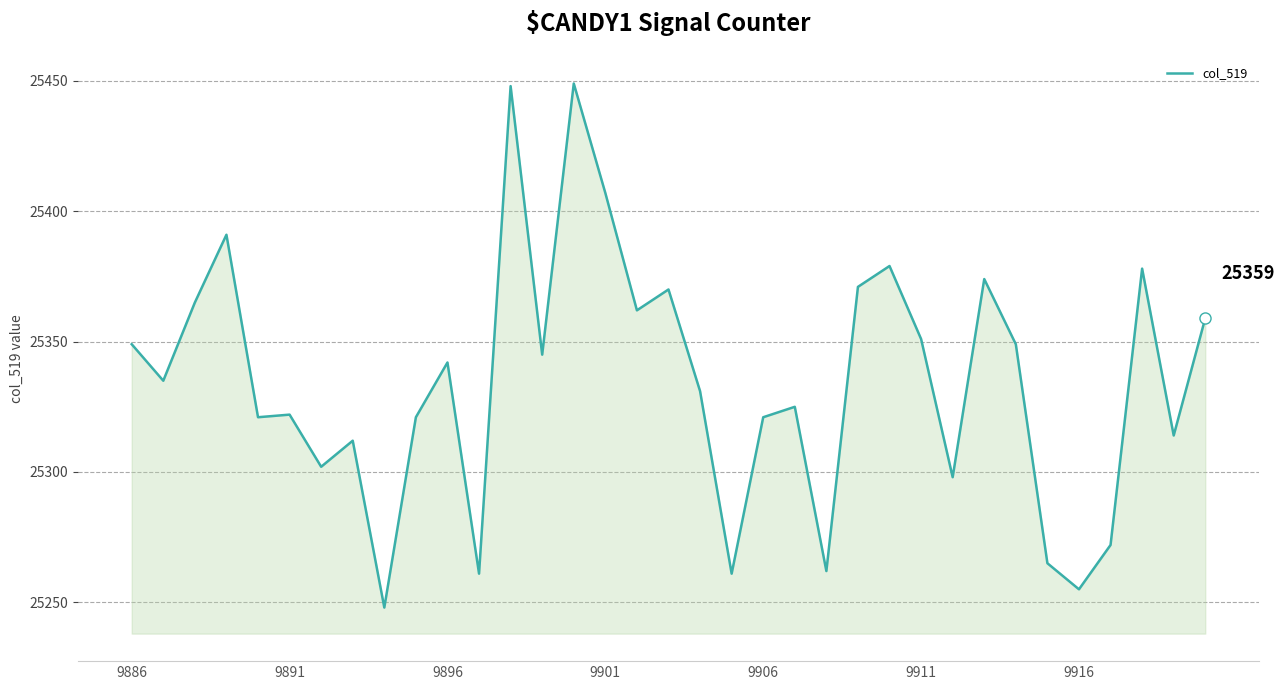

What is the smallest value displayed?

25248